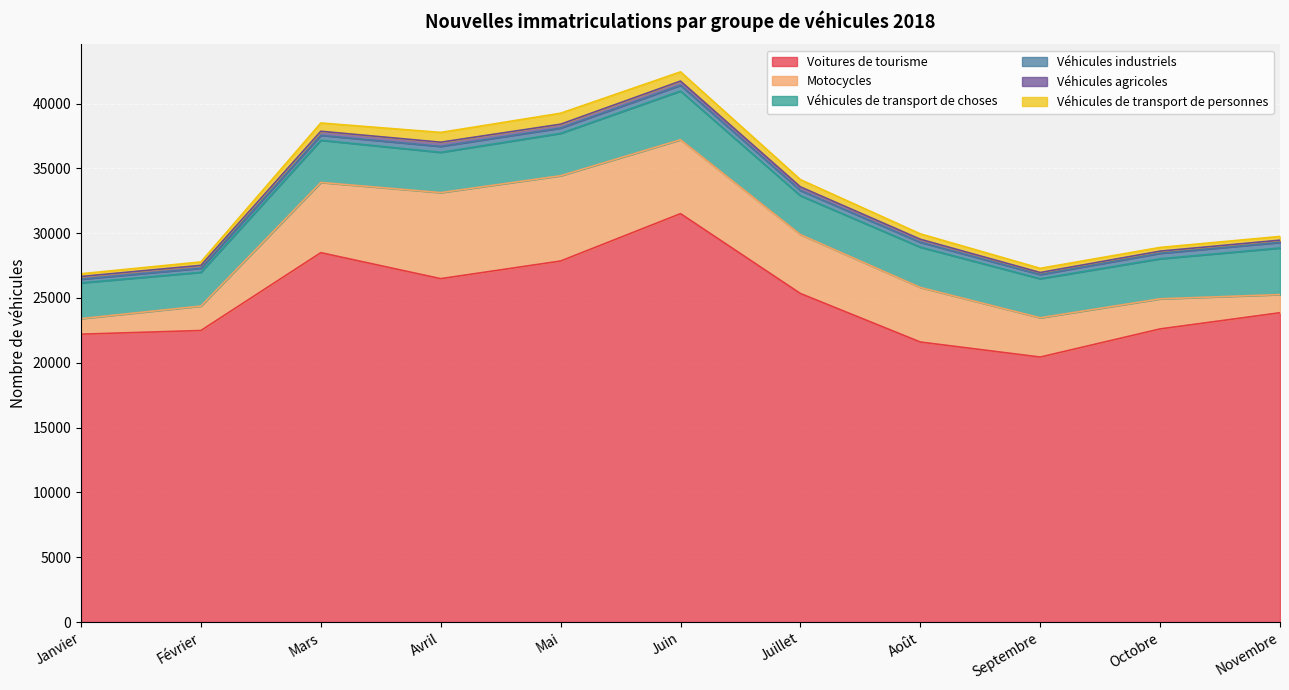

Which series changed the most between Avril and Novembre?

Motocycles